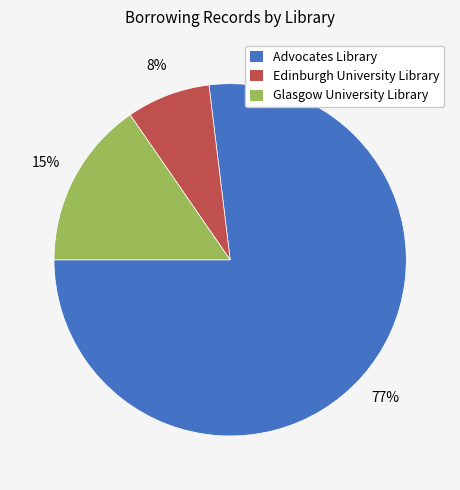

How many slices are in this pie chart?

3